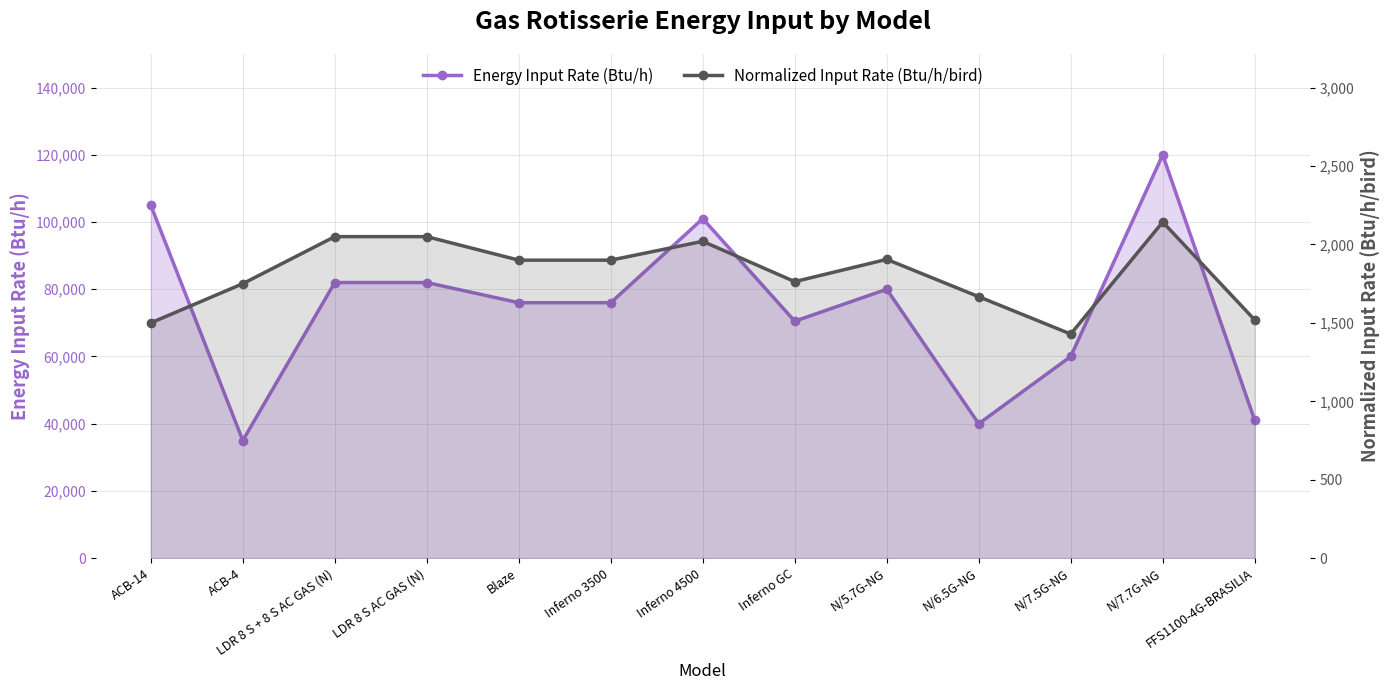

The value of Normalized Input Rate (Btu/h/bird) at ACB-4 is 1750. True or false?

True